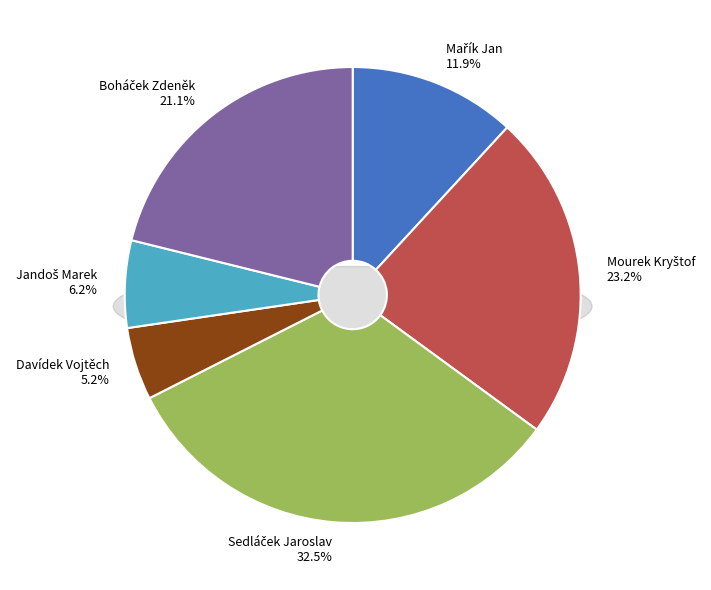

What is the smallest slice in the pie chart?

Davídek Vojtěch